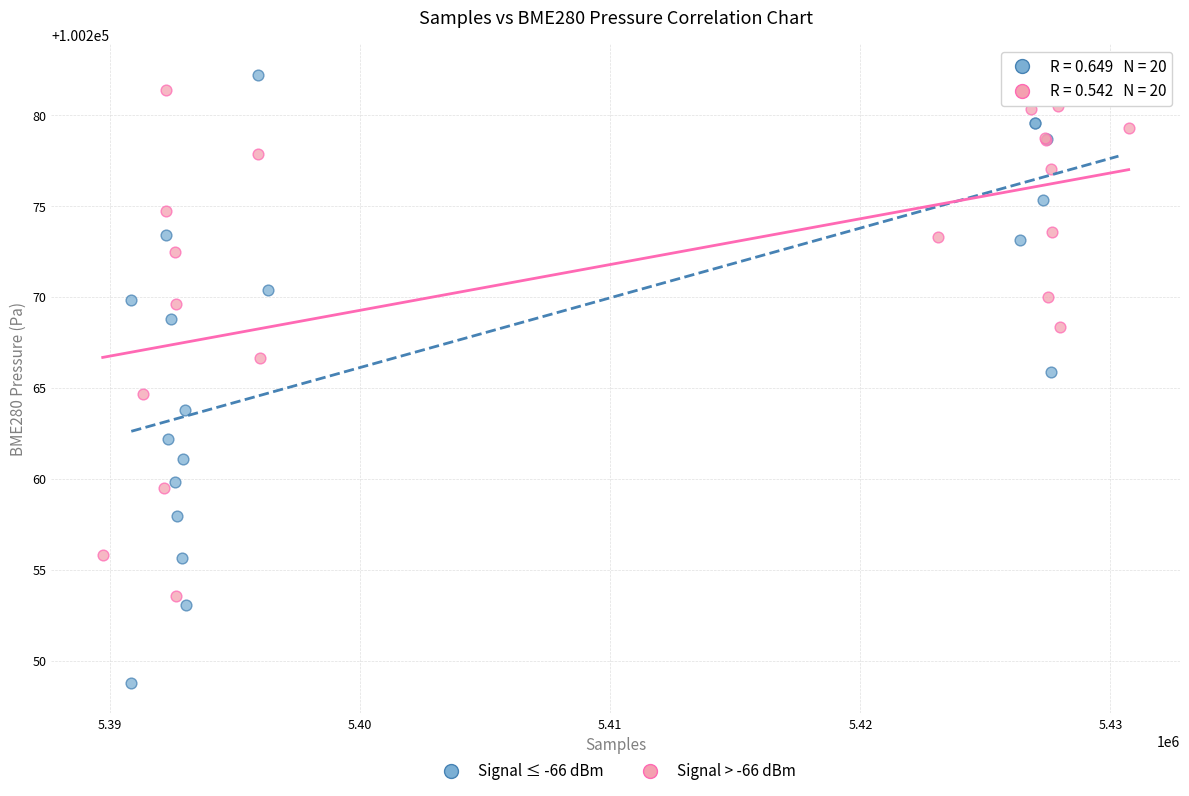

Which series contains the lowest Y value?

Signal ≤ -66 dBm